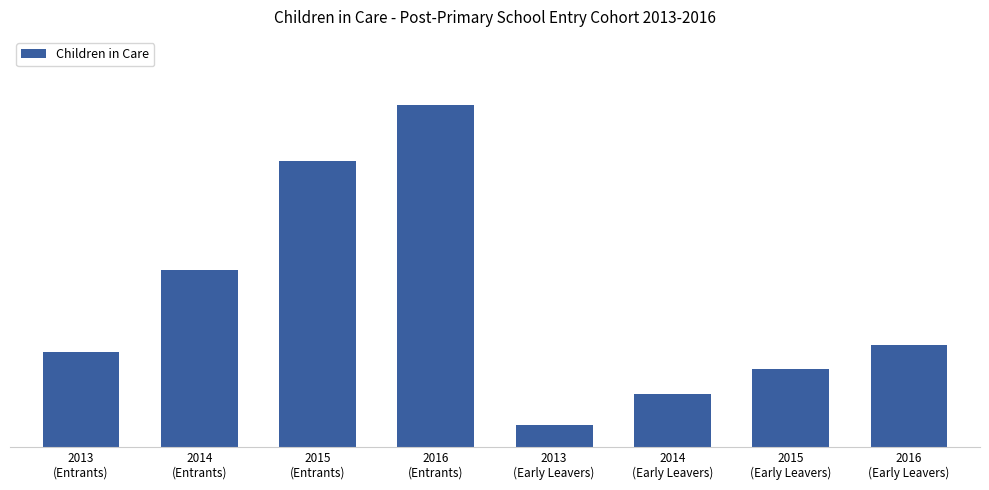

How many data points are less than 128?

4